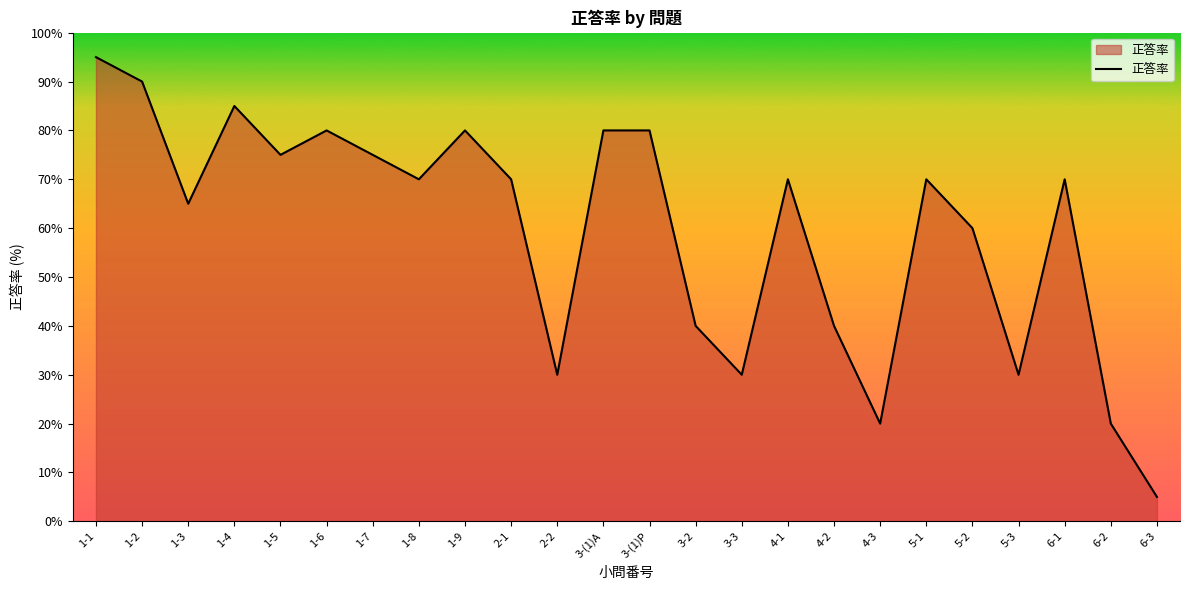

Reading left to right, what are all the values shown in this chart?

95	90	65	85	75	80	75	70	80	70	30	80	80	40	30	70	40	20	70	60	30	70	20	5